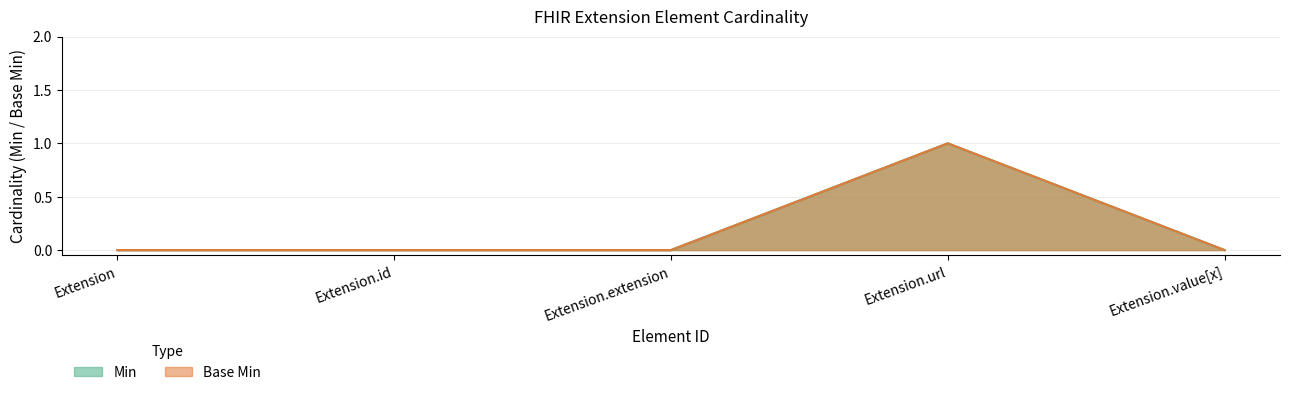

What is the sum of all Min values?

1